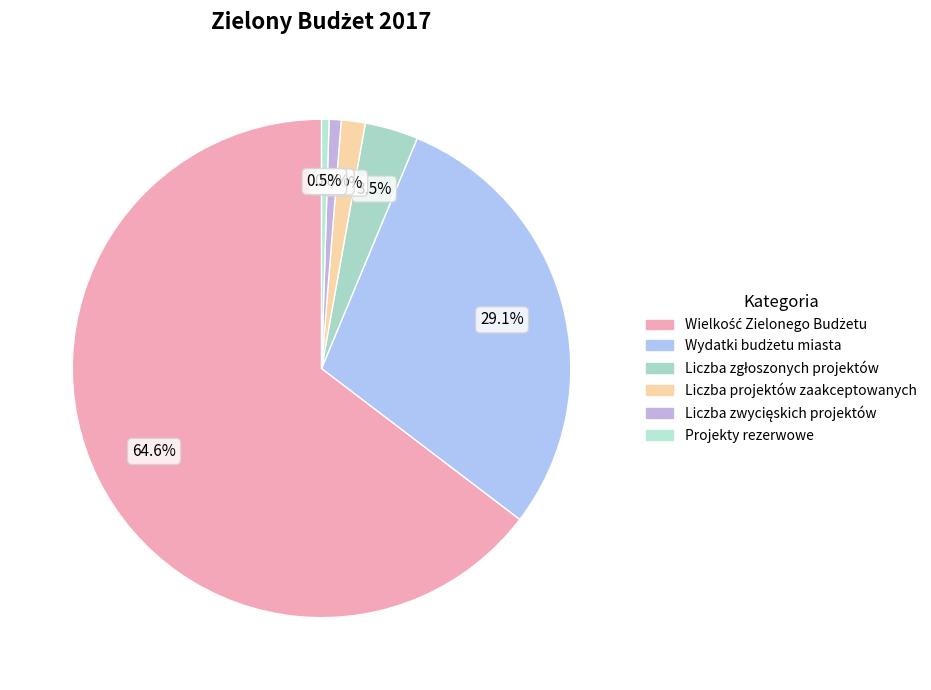

How many slices are in this pie chart?

6